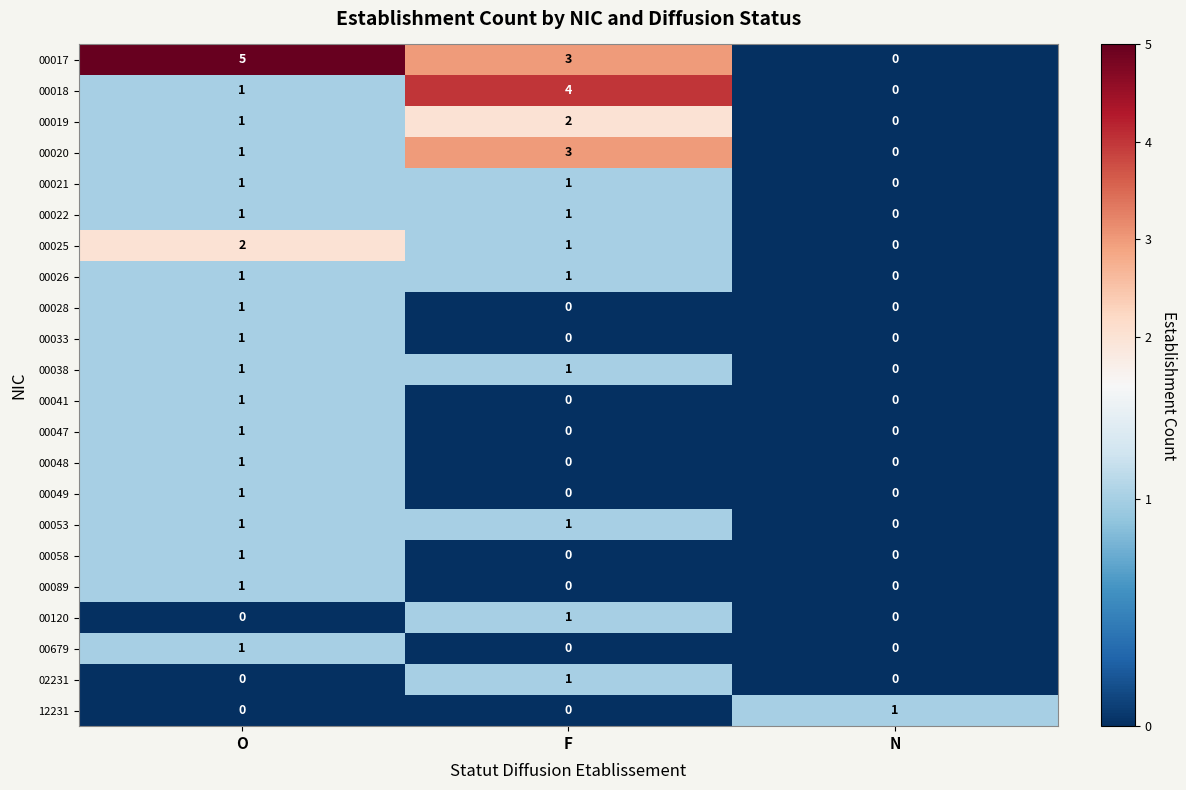

How many distinct data groups are displayed?

22